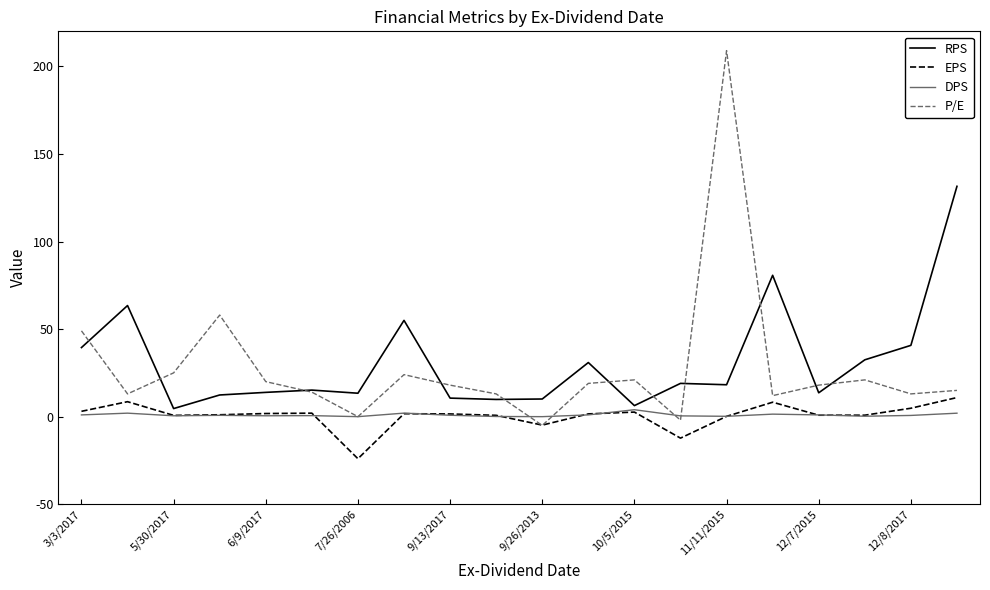

What is the maximum value for EPS?

10.9